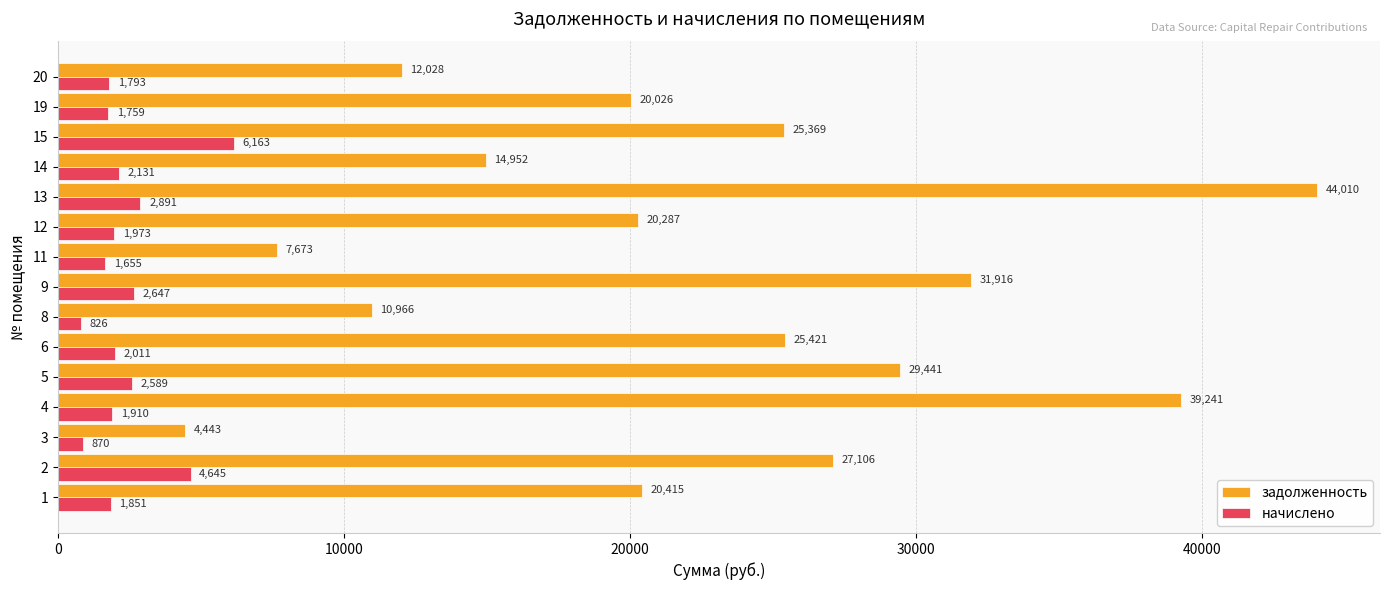

Rank the series at 14 from highest to lowest value.

задолженность, начислено